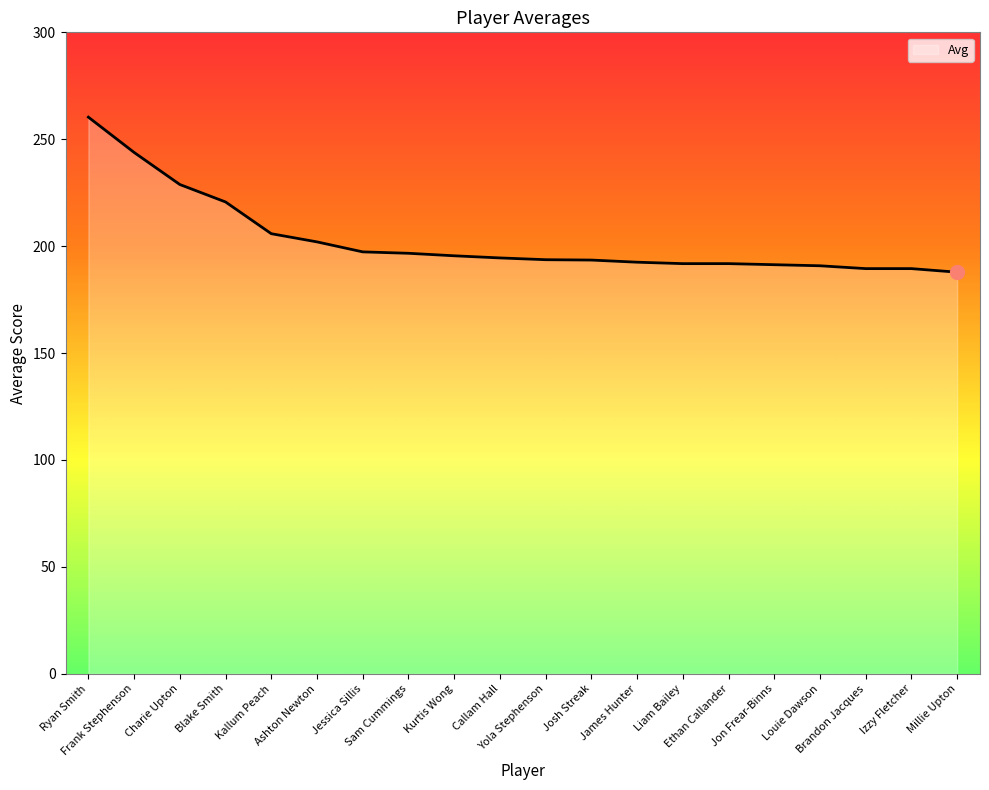

The chart shows a value of 191.8 at Ethan Callander. True or false?

True